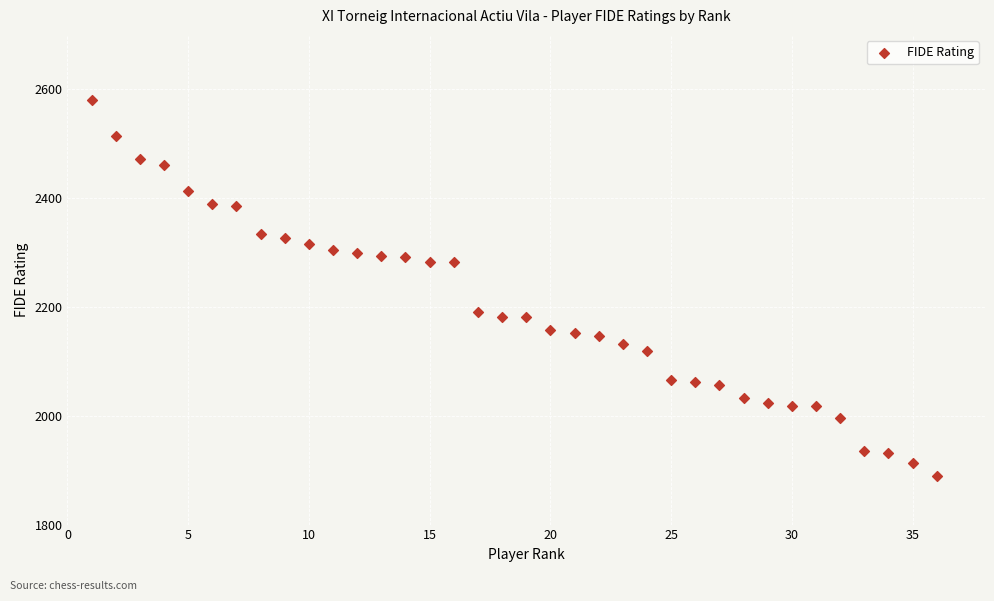

What is the range of X values (max minus min)?

35